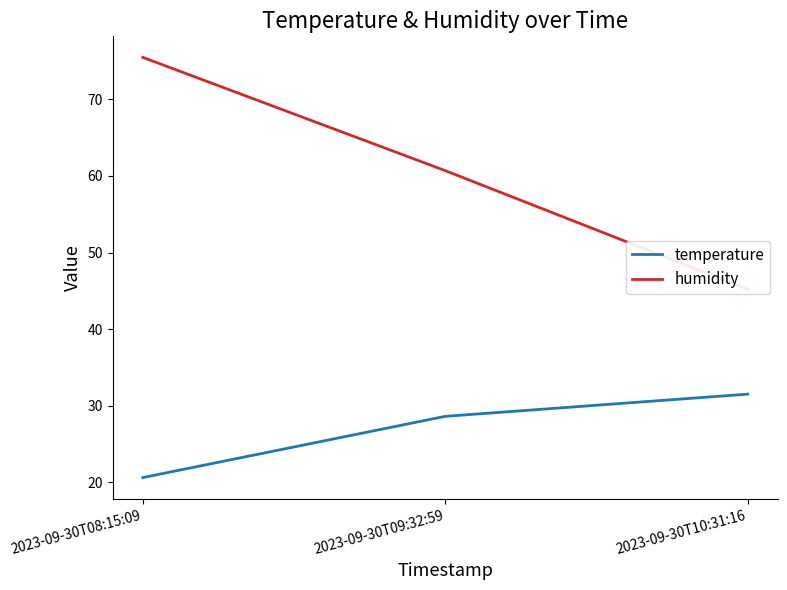

What is the value of the temperature point at the 1st from the left?

20.6